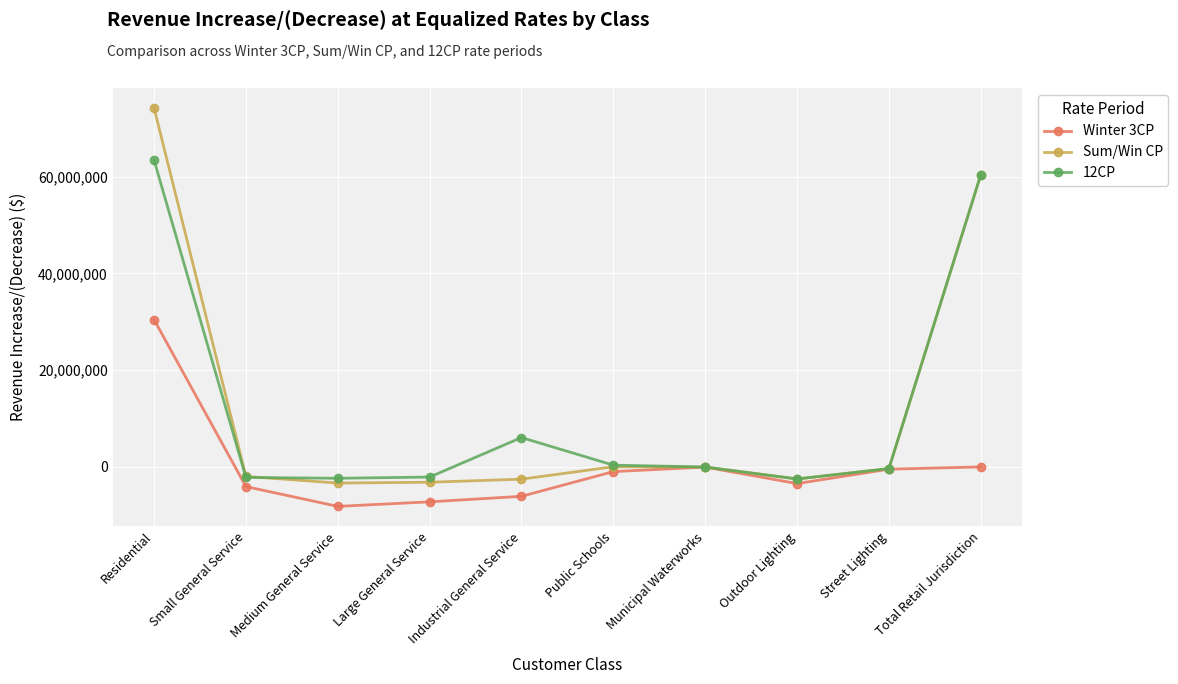

At which category is the sum across all series the highest?

Residential